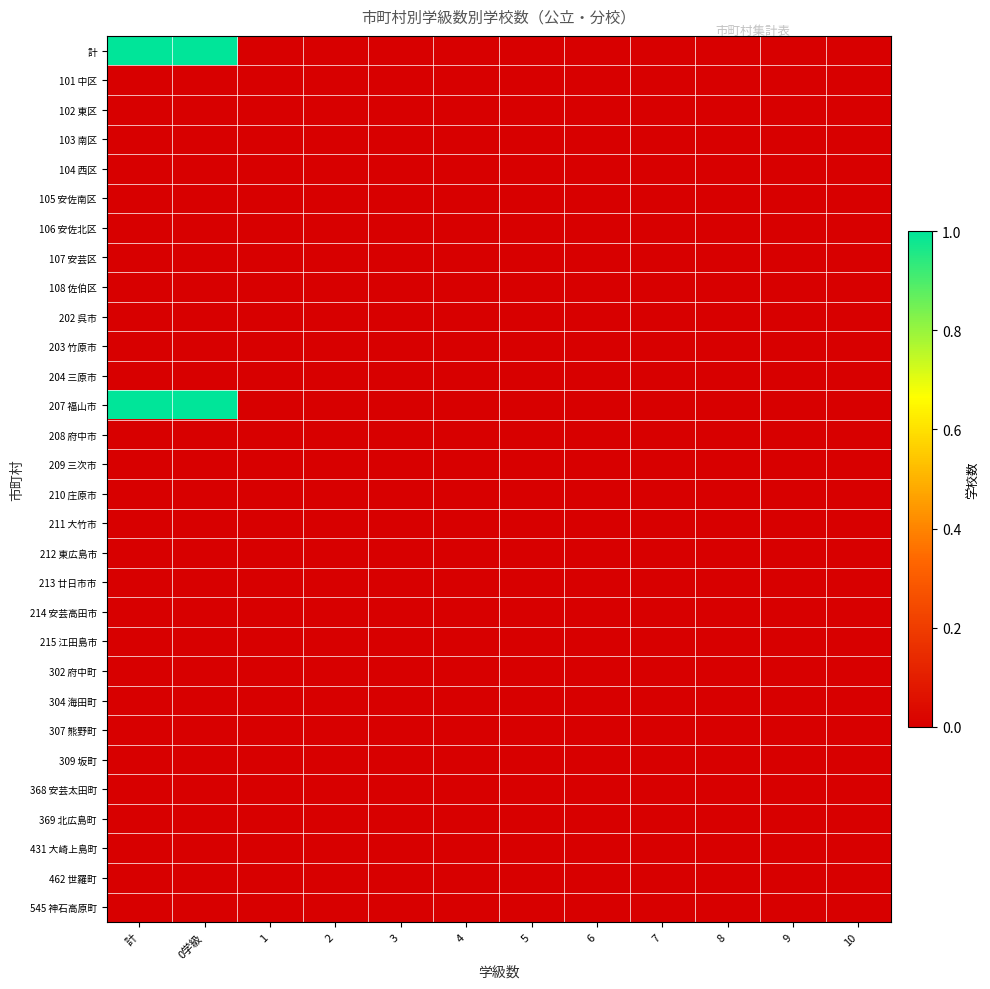

Reading left to right, what are all the values shown in this chart?

計: 計=1	0学級=1	1=0	2=0	3=0	4=0	5=0	6=0	7=0	8=0	9=0	10=0
101 中区: 計=0	0学級=0	1=0	2=0	3=0	4=0	5=0	6=0	7=0	8=0	9=0	10=0
102 東区: 計=0	0学級=0	1=0	2=0	3=0	4=0	5=0	6=0	7=0	8=0	9=0	10=0
103 南区: 計=0	0学級=0	1=0	2=0	3=0	4=0	5=0	6=0	7=0	8=0	9=0	10=0
104 西区: 計=0	0学級=0	1=0	2=0	3=0	4=0	5=0	6=0	7=0	8=0	9=0	10=0
105 安佐南区: 計=0	0学級=0	1=0	2=0	3=0	4=0	5=0	6=0	7=0	8=0	9=0	10=0
106 安佐北区: 計=0	0学級=0	1=0	2=0	3=0	4=0	5=0	6=0	7=0	8=0	9=0	10=0
107 安芸区: 計=0	0学級=0	1=0	2=0	3=0	4=0	5=0	6=0	7=0	8=0	9=0	10=0
108 佐伯区: 計=0	0学級=0	1=0	2=0	3=0	4=0	5=0	6=0	7=0	8=0	9=0	10=0
202 呉市: 計=0	0学級=0	1=0	2=0	3=0	4=0	5=0	6=0	7=0	8=0	9=0	10=0
203 竹原市: 計=0	0学級=0	1=0	2=0	3=0	4=0	5=0	6=0	7=0	8=0	9=0	10=0
204 三原市: 計=0	0学級=0	1=0	2=0	3=0	4=0	5=0	6=0	7=0	8=0	9=0	10=0
207 福山市: 計=1	0学級=1	1=0	2=0	3=0	4=0	5=0	6=0	7=0	8=0	9=0	10=0
208 府中市: 計=0	0学級=0	1=0	2=0	3=0	4=0	5=0	6=0	7=0	8=0	9=0	10=0
209 三次市: 計=0	0学級=0	1=0	2=0	3=0	4=0	5=0	6=0	7=0	8=0	9=0	10=0
210 庄原市: 計=0	0学級=0	1=0	2=0	3=0	4=0	5=0	6=0	7=0	8=0	9=0	10=0
211 大竹市: 計=0	0学級=0	1=0	2=0	3=0	4=0	5=0	6=0	7=0	8=0	9=0	10=0
212 東広島市: 計=0	0学級=0	1=0	2=0	3=0	4=0	5=0	6=0	7=0	8=0	9=0	10=0
213 廿日市市: 計=0	0学級=0	1=0	2=0	3=0	4=0	5=0	6=0	7=0	8=0	9=0	10=0
214 安芸高田市: 計=0	0学級=0	1=0	2=0	3=0	4=0	5=0	6=0	7=0	8=0	9=0	10=0
215 江田島市: 計=0	0学級=0	1=0	2=0	3=0	4=0	5=0	6=0	7=0	8=0	9=0	10=0
302 府中町: 計=0	0学級=0	1=0	2=0	3=0	4=0	5=0	6=0	7=0	8=0	9=0	10=0
304 海田町: 計=0	0学級=0	1=0	2=0	3=0	4=0	5=0	6=0	7=0	8=0	9=0	10=0
307 熊野町: 計=0	0学級=0	1=0	2=0	3=0	4=0	5=0	6=0	7=0	8=0	9=0	10=0
309 坂町: 計=0	0学級=0	1=0	2=0	3=0	4=0	5=0	6=0	7=0	8=0	9=0	10=0
368 安芸太田町: 計=0	0学級=0	1=0	2=0	3=0	4=0	5=0	6=0	7=0	8=0	9=0	10=0
369 北広島町: 計=0	0学級=0	1=0	2=0	3=0	4=0	5=0	6=0	7=0	8=0	9=0	10=0
431 大崎上島町: 計=0	0学級=0	1=0	2=0	3=0	4=0	5=0	6=0	7=0	8=0	9=0	10=0
462 世羅町: 計=0	0学級=0	1=0	2=0	3=0	4=0	5=0	6=0	7=0	8=0	9=0	10=0
545 神石高原町: 計=0	0学級=0	1=0	2=0	3=0	4=0	5=0	6=0	7=0	8=0	9=0	10=0